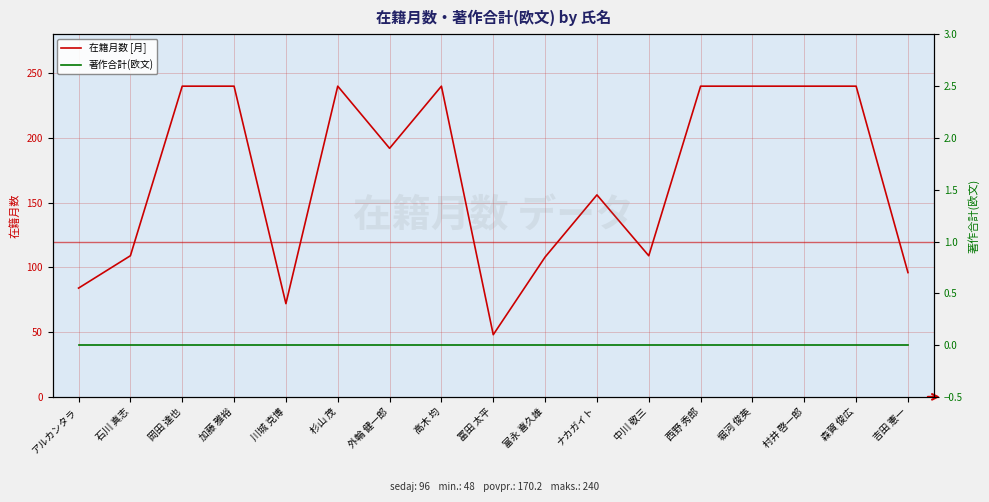

What position from the left is 富永 喜久雄?

10